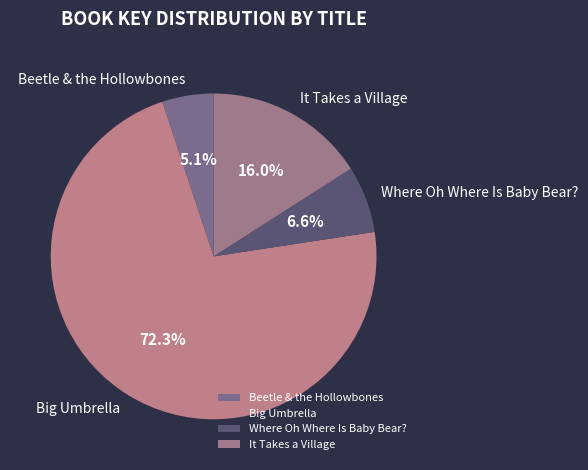

How many segments does this pie chart have?

4